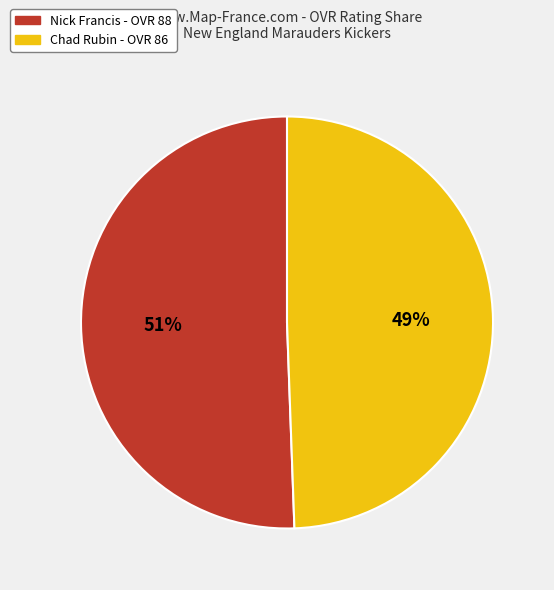

Does any single category account for the majority?

Yes